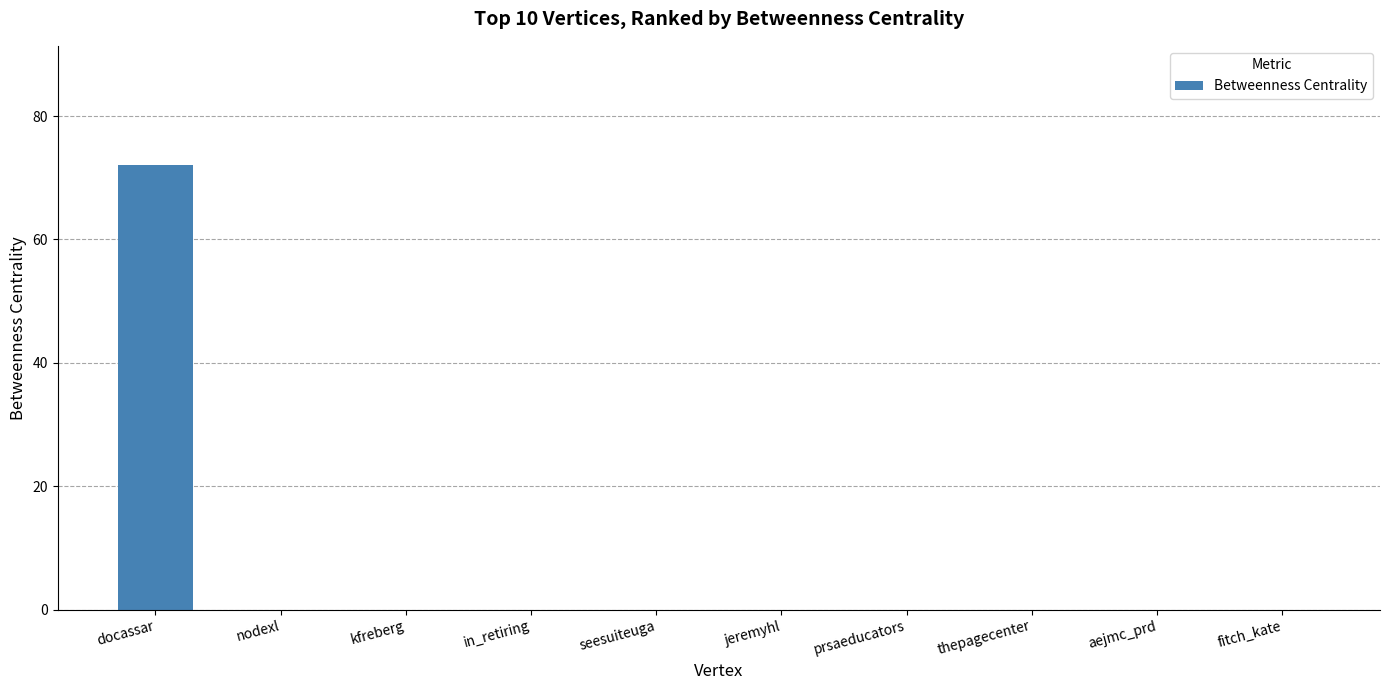

True or false: the data shows -32 at aejmc_prd.

False